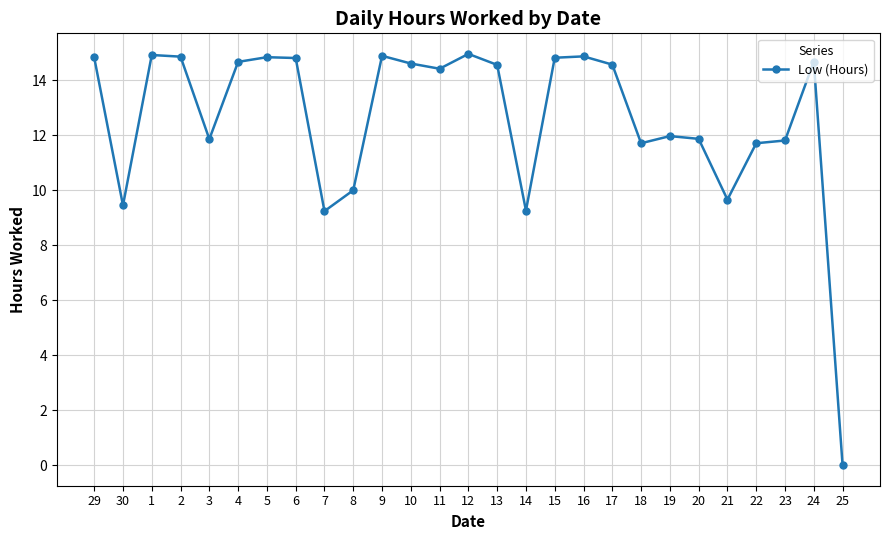

At which label does the data first exceed 14?

29